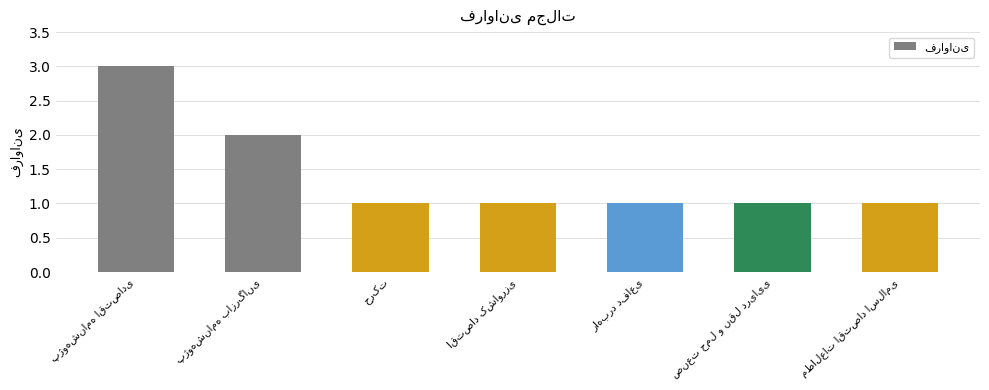

What is the value of the 4th bar from the left?

1